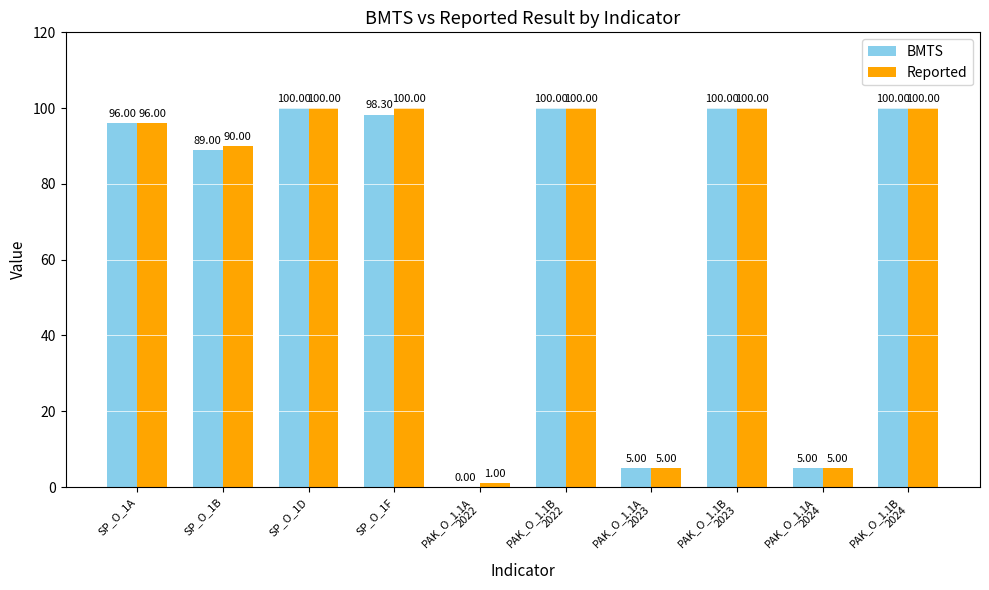

How many distinct data groups are displayed?

2